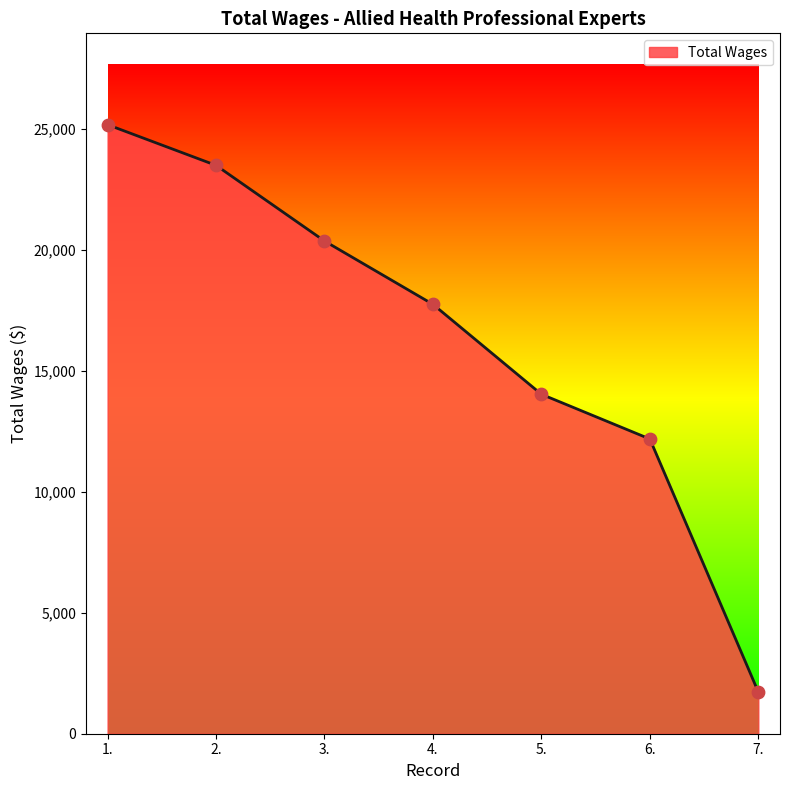

Approximately how many times larger is the value at 6. compared to 5.?

0.9